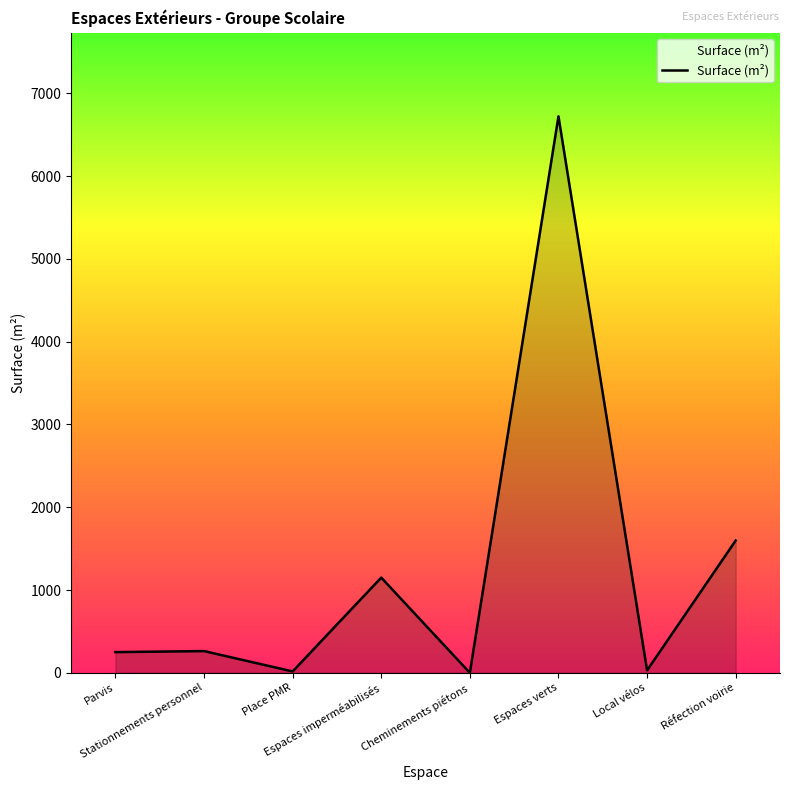

True or false: there are more than 0 points higher than both neighbors.

True